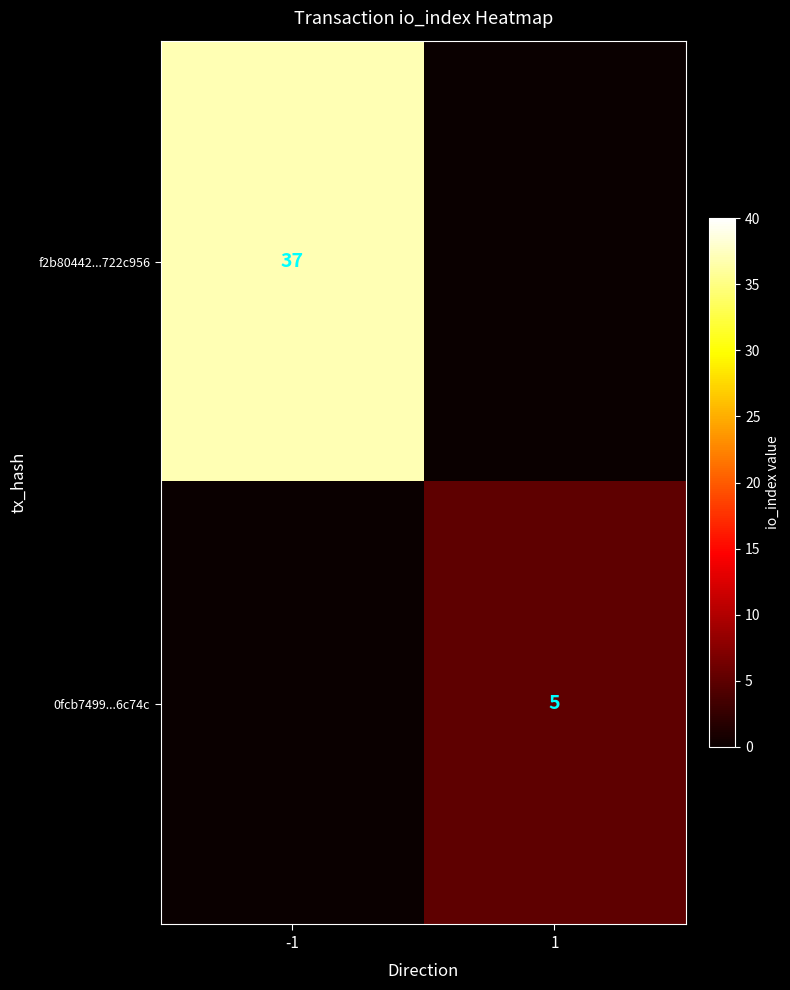

Is the value of 0fcb7499...6c74c at 1 greater than the value of f2b80442...722c956 at -1?

No